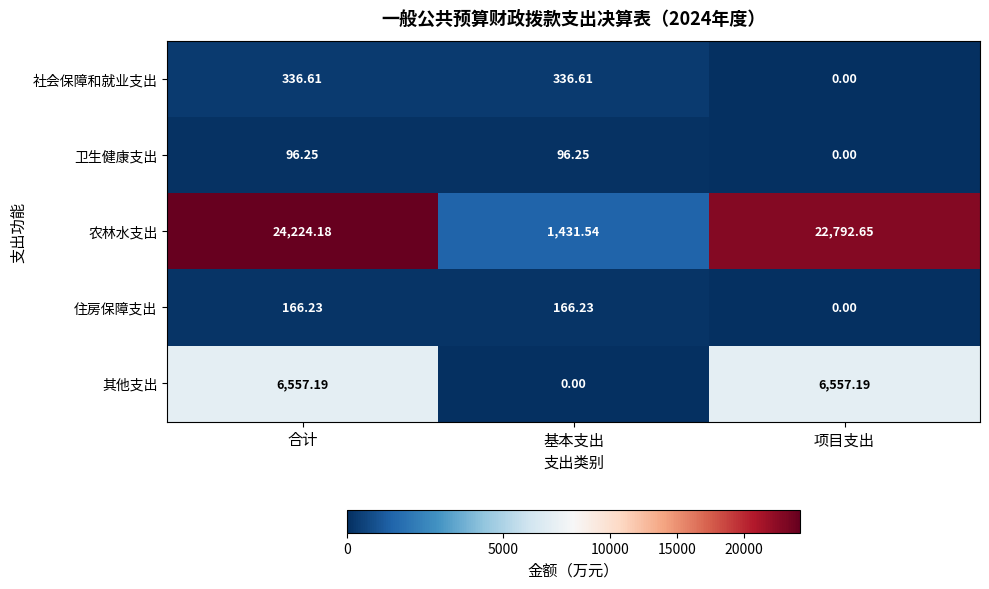

At which label does 其他支出 first exceed 6557?

合计